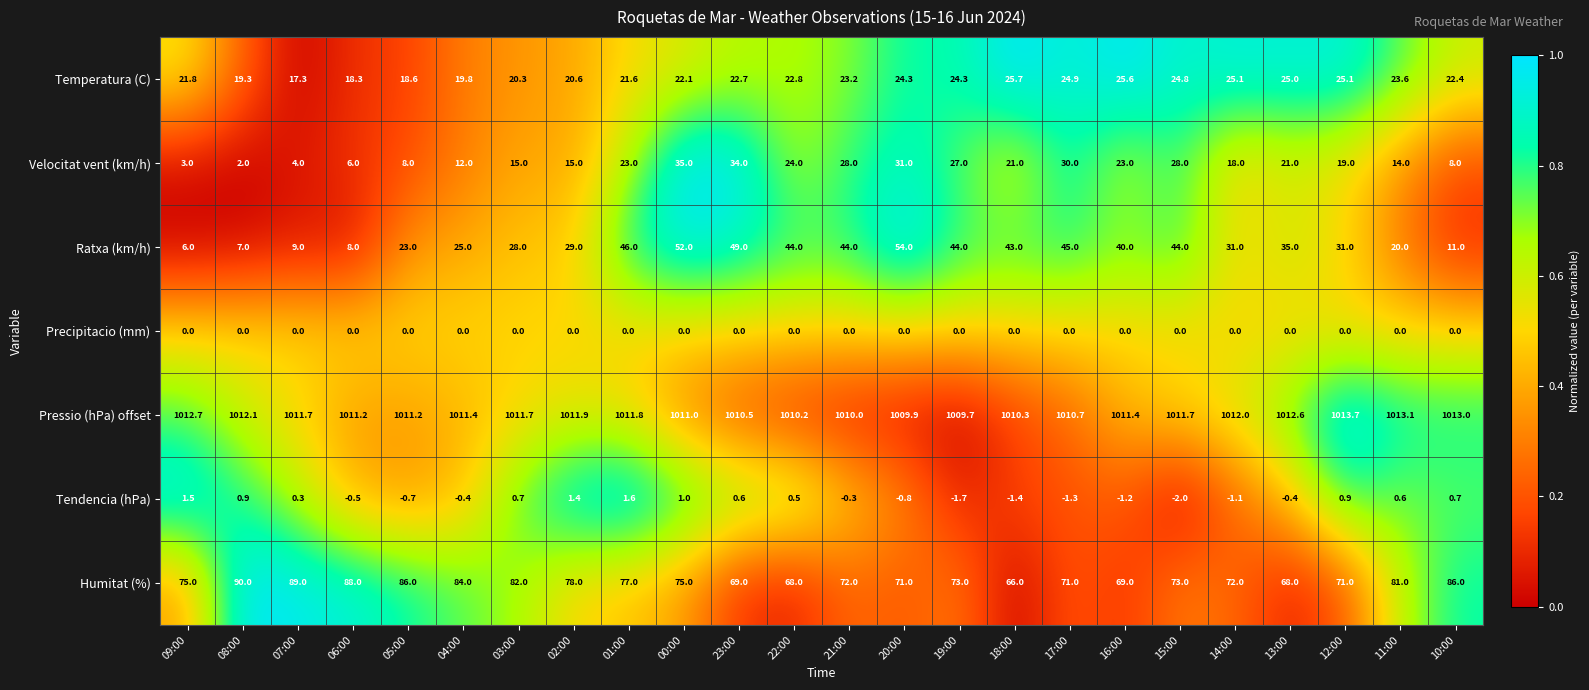

The value of Humitat (%) at 06:00 is 123.7. True or false?

False